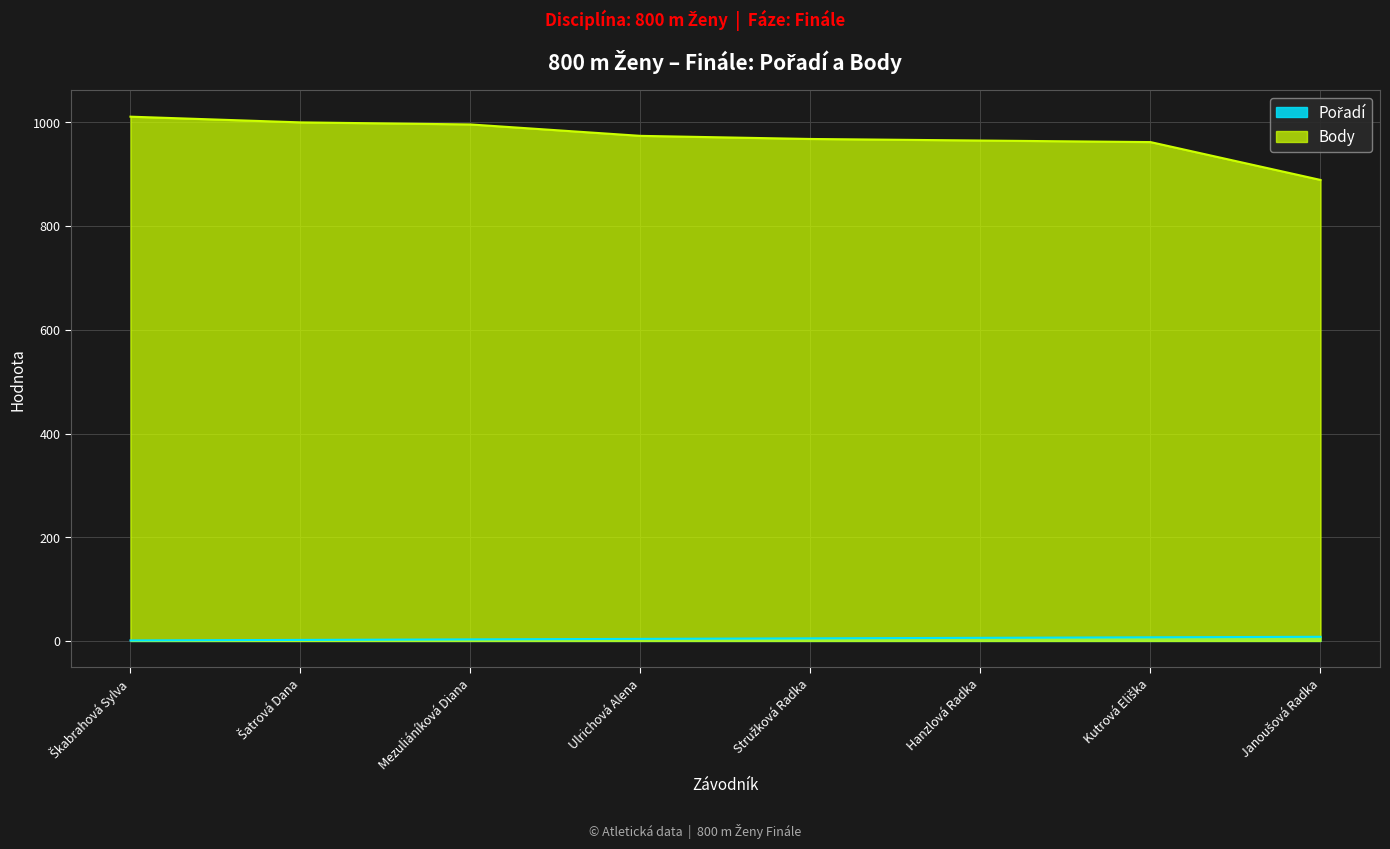

What is the difference between the highest and lowest values at Škabrahová Sylva?

1010